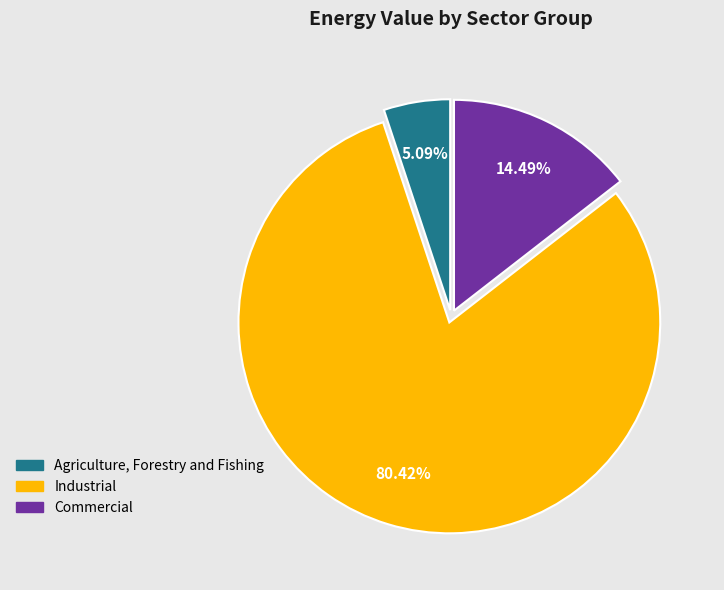

Is there a majority slice in this chart?

Yes